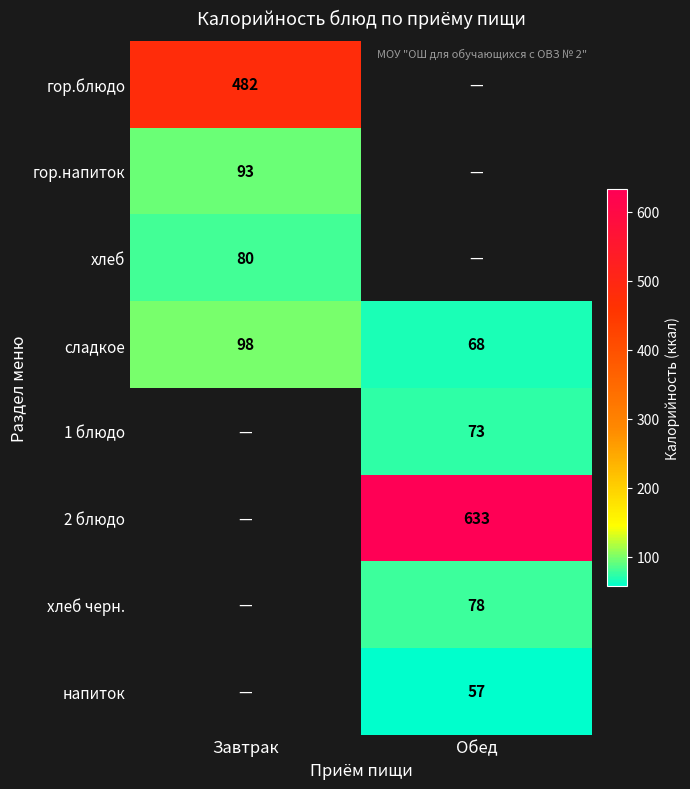

How many data points in сладкое are less than 98?

1